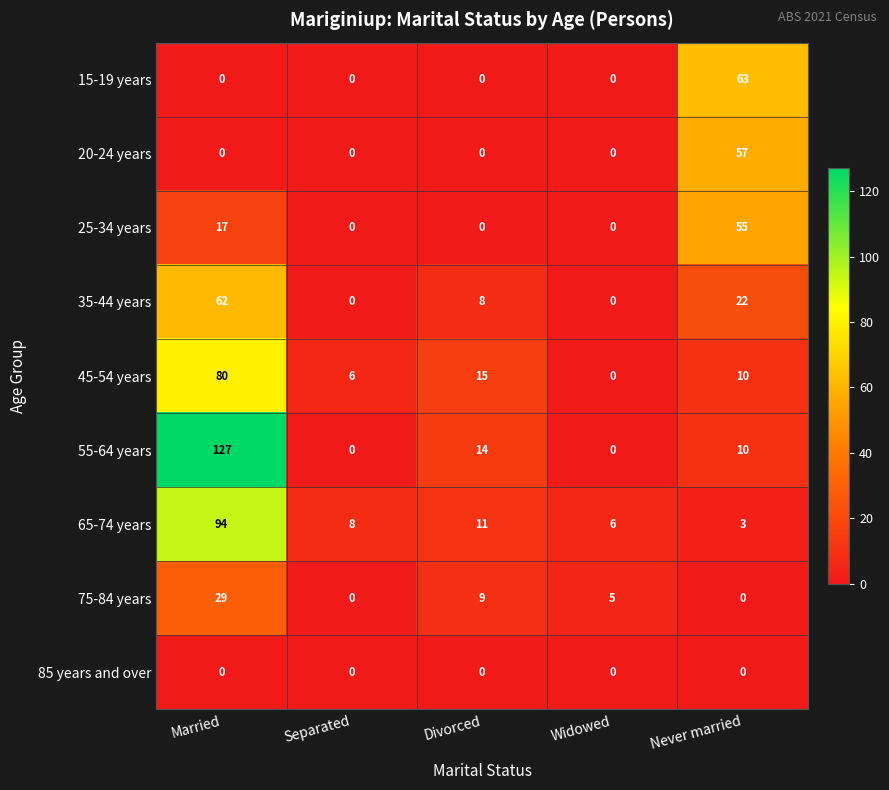

What is the sum of all 45-54 years values?

111